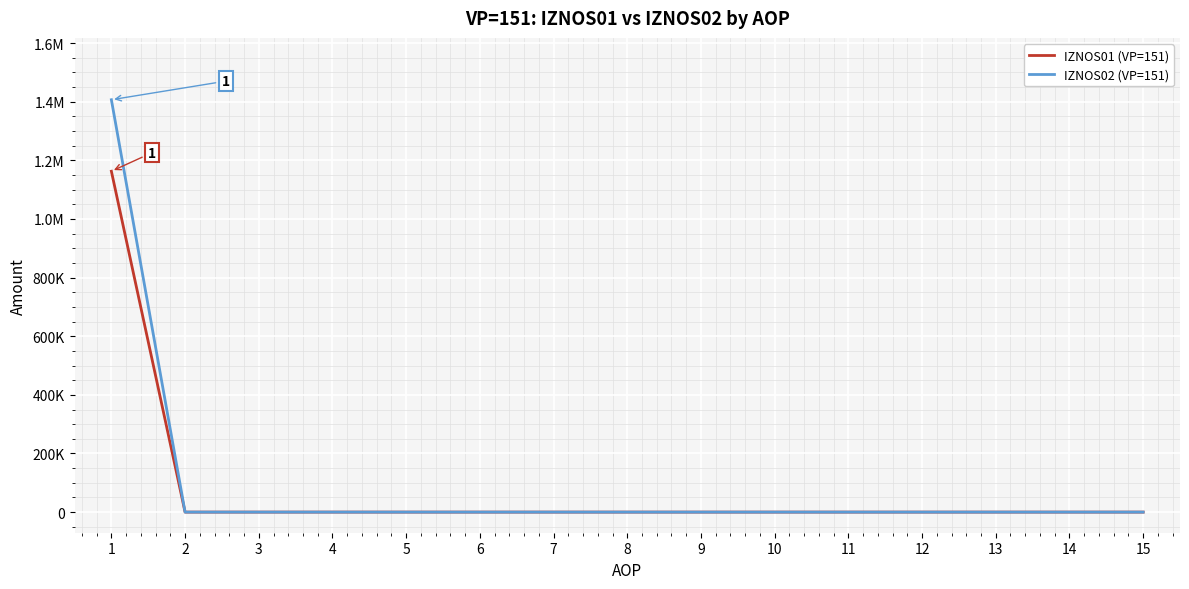

Which series has the largest total across all categories?

IZNOS02 (VP=151)